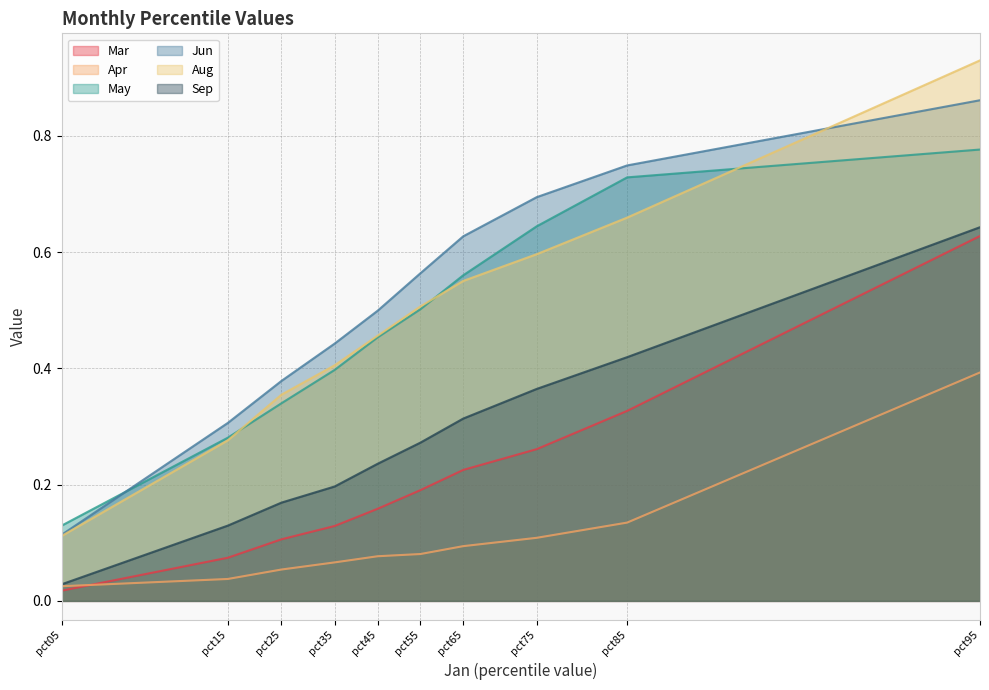

True or false: Aug has a value of 0.1 at pct05.

False